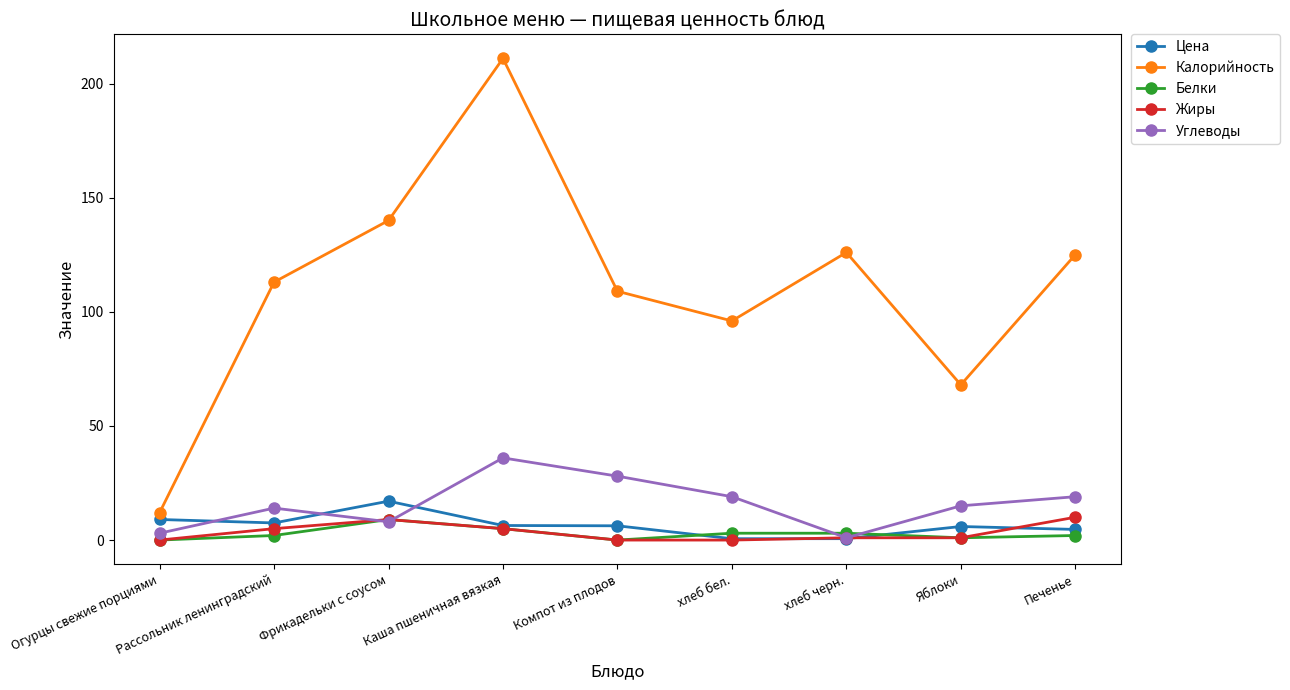

At Печенье, list the series in order from largest to smallest.

Калорийность, Углеводы, Жиры, Цена, Белки